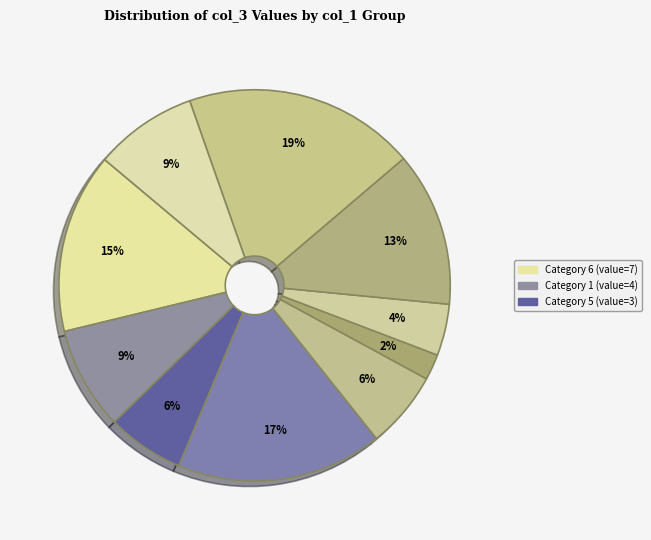

How many slices are in this pie chart?

10